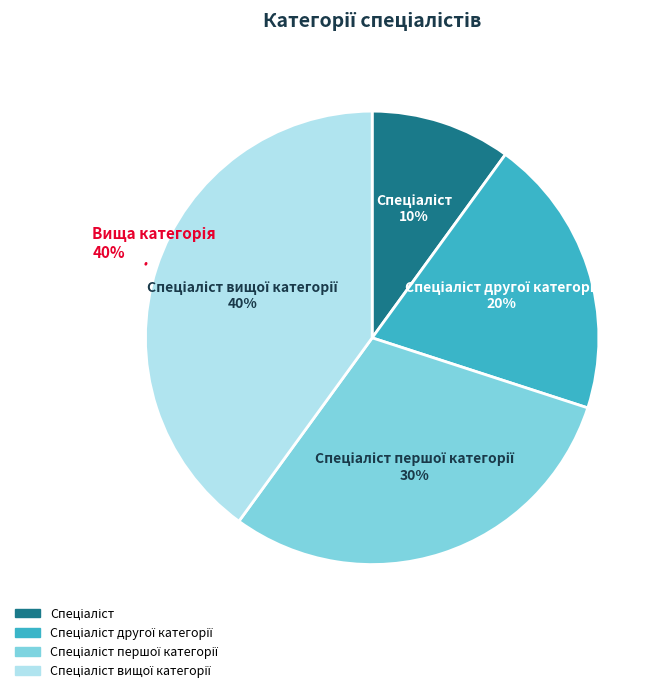

What is the ratio of the value at Спеціаліст вищої категорії to the value at Спеціаліст другої категорії?

2.0